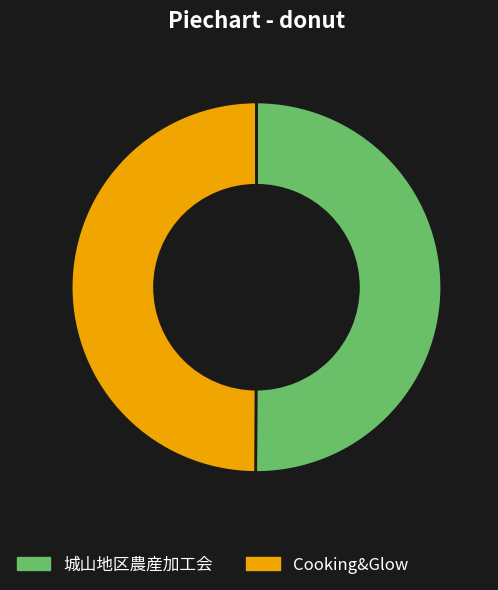

The 城山地区農産加工会 slice represents 38% of the pie. True or false?

False